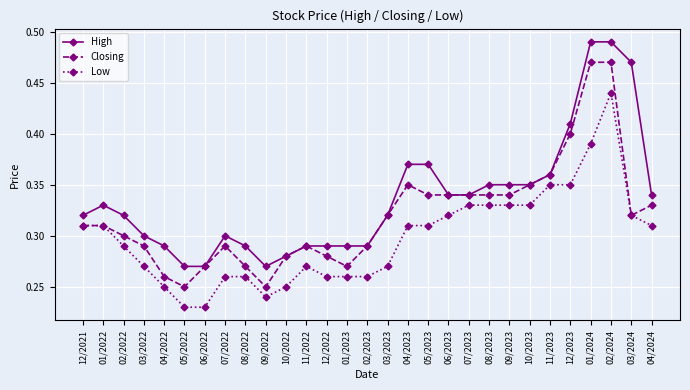

What is the total value across all series at 06/2023?

1.0